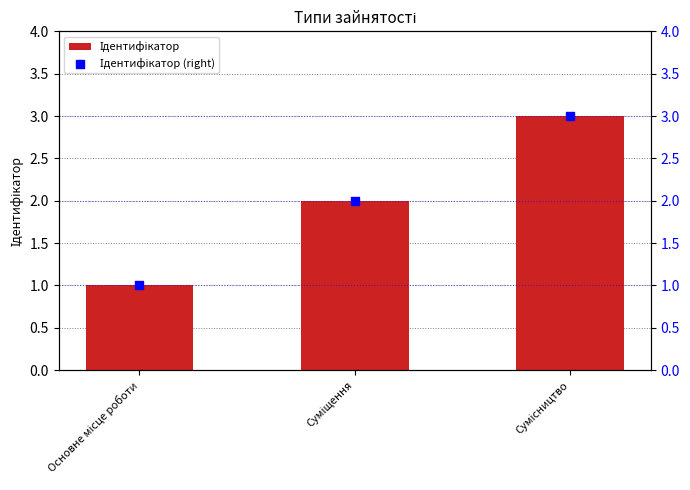

Which series contains the highest Y value?

Ідентифікатор